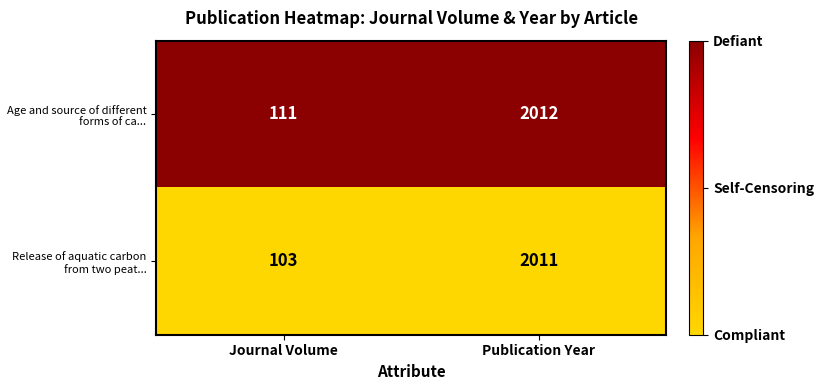

What is the difference between the highest and lowest values at Journal Volume?

8